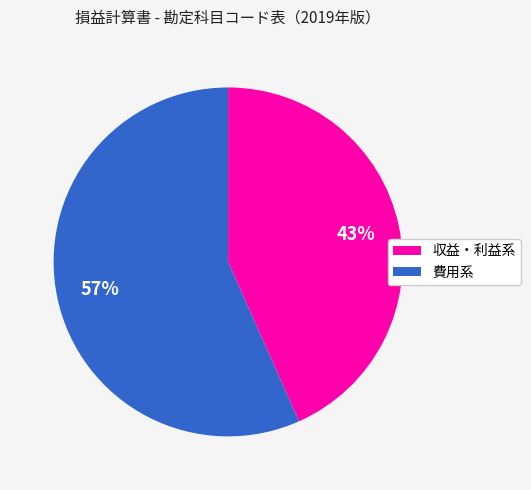

To the nearest percent, what is the average slice percentage?

50%